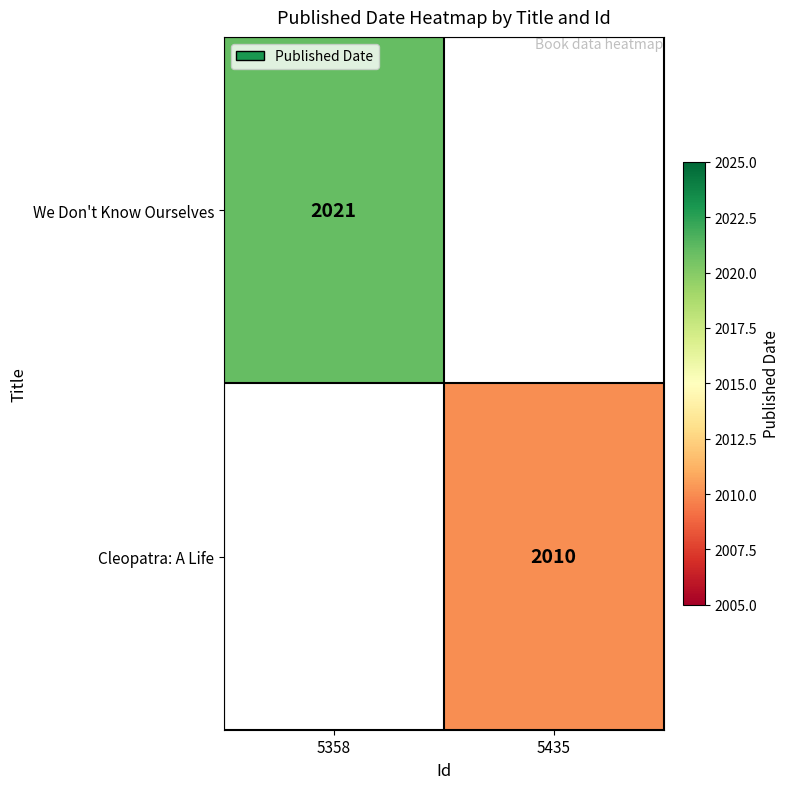

True or false: Cleopatra: A Life has a value of 2010 at 5435.

True